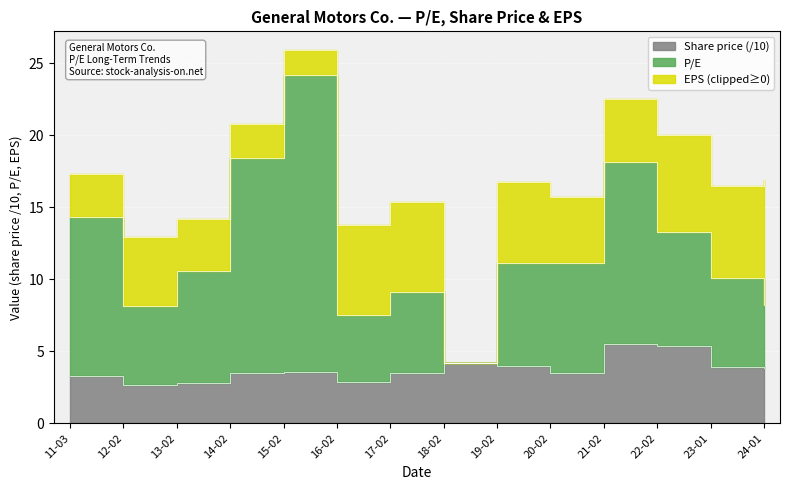

Between 13-02 and 12-02, which is larger?

13-02